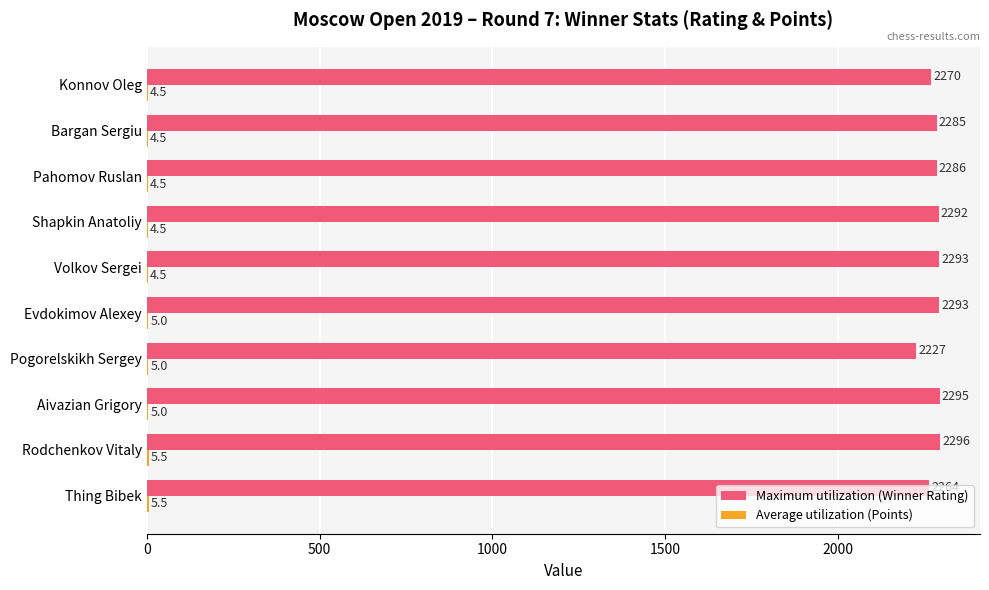

Between Pogorelskikh Sergey and Shapkin Anatoliy, which series saw the biggest shift?

Maximum utilization (Winner Rating)